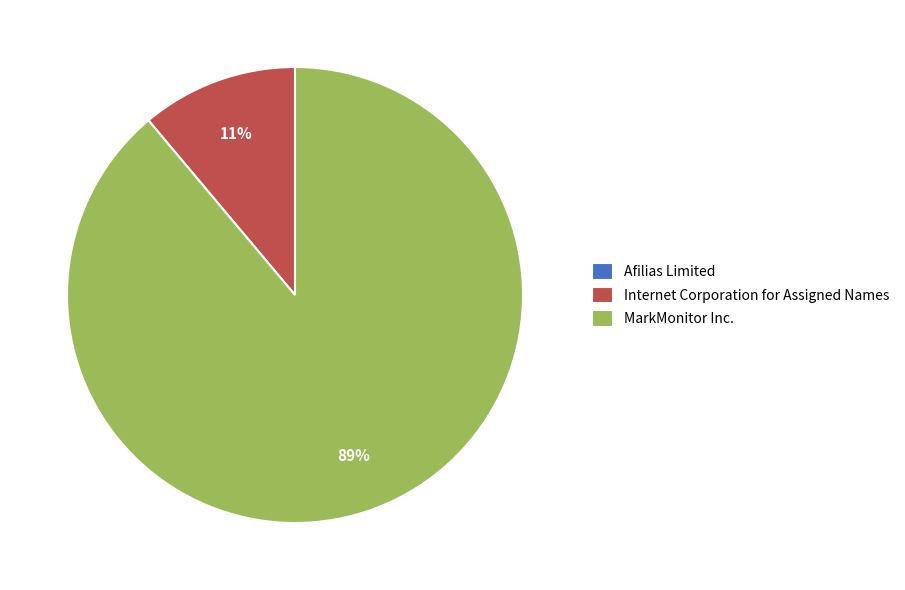

True or false: MarkMonitor Inc. accounts for 84% of the total.

False